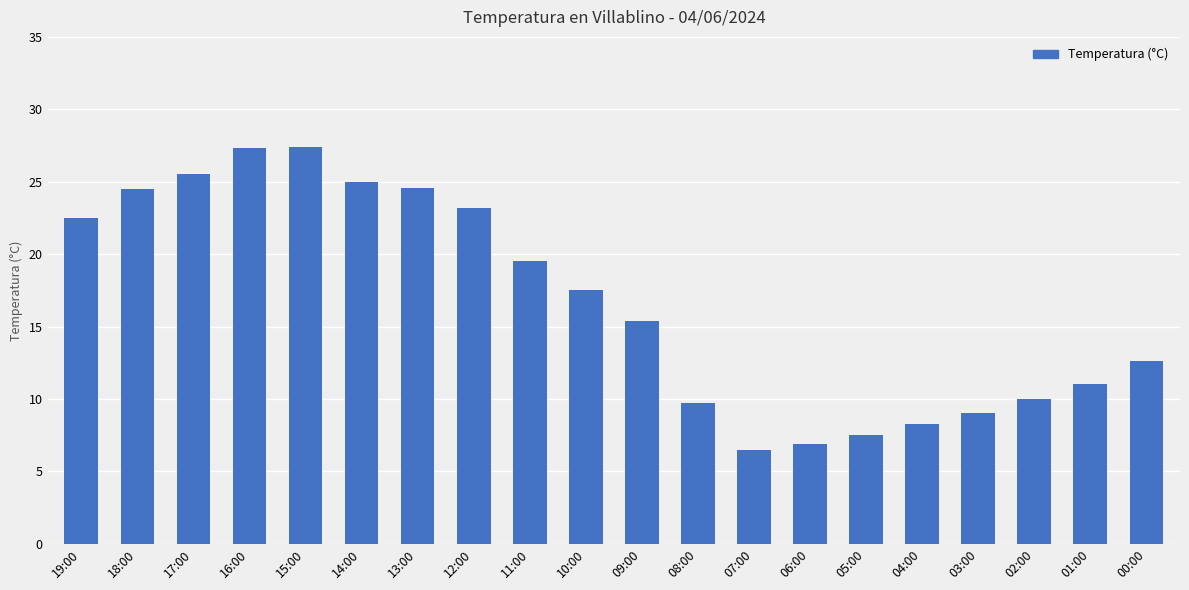

True or false: the data shows 15.7 at 13:00.

False